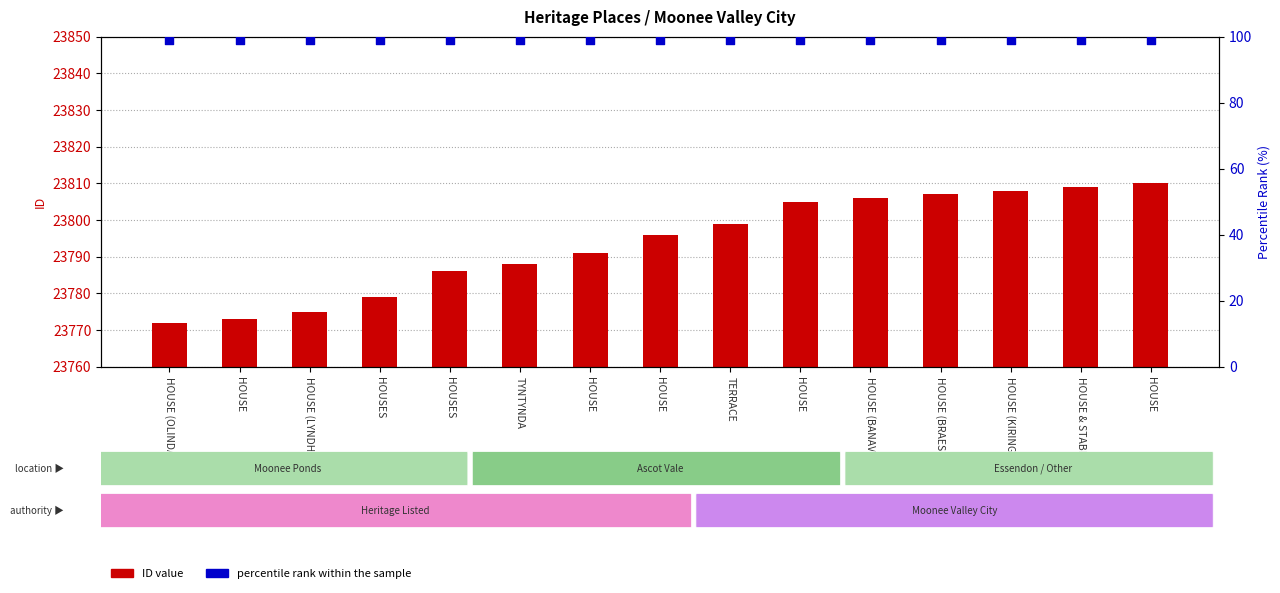

Which series reaches the maximum Y coordinate?

ID value